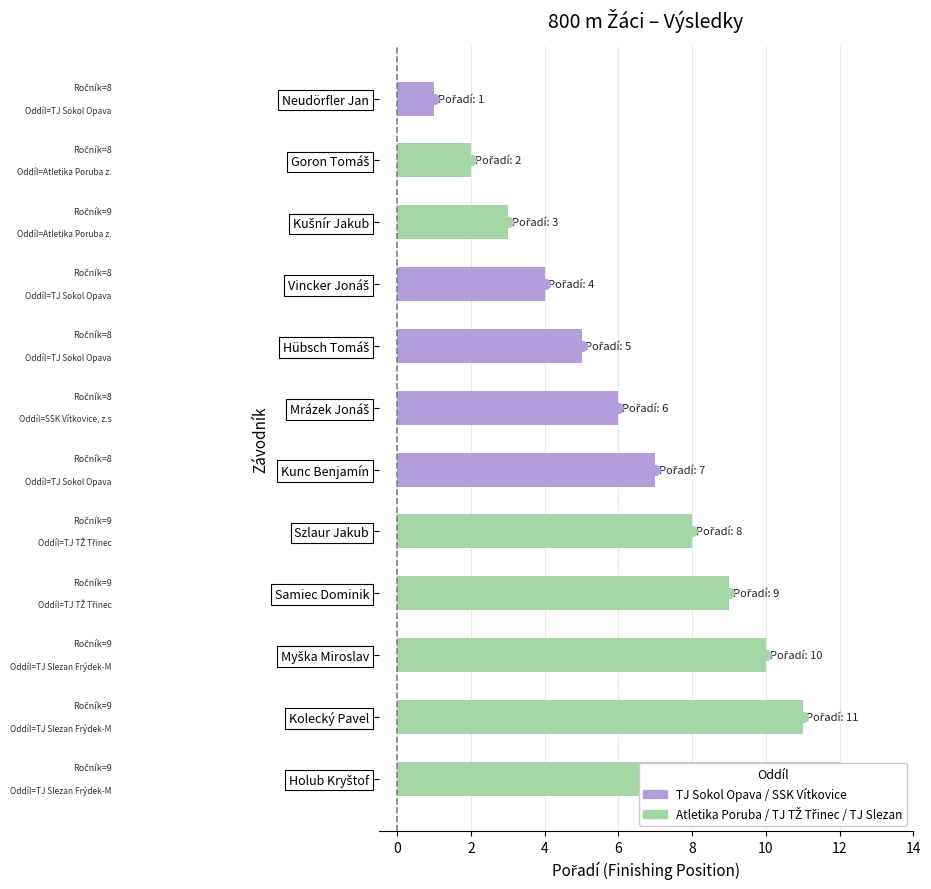

What is the value of the 10th bar from the left?

10